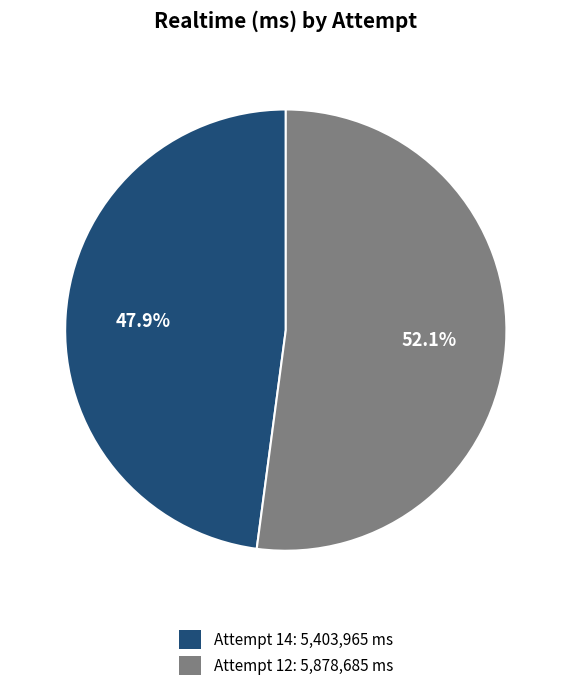

Which slice is the smallest?

Attempt 14